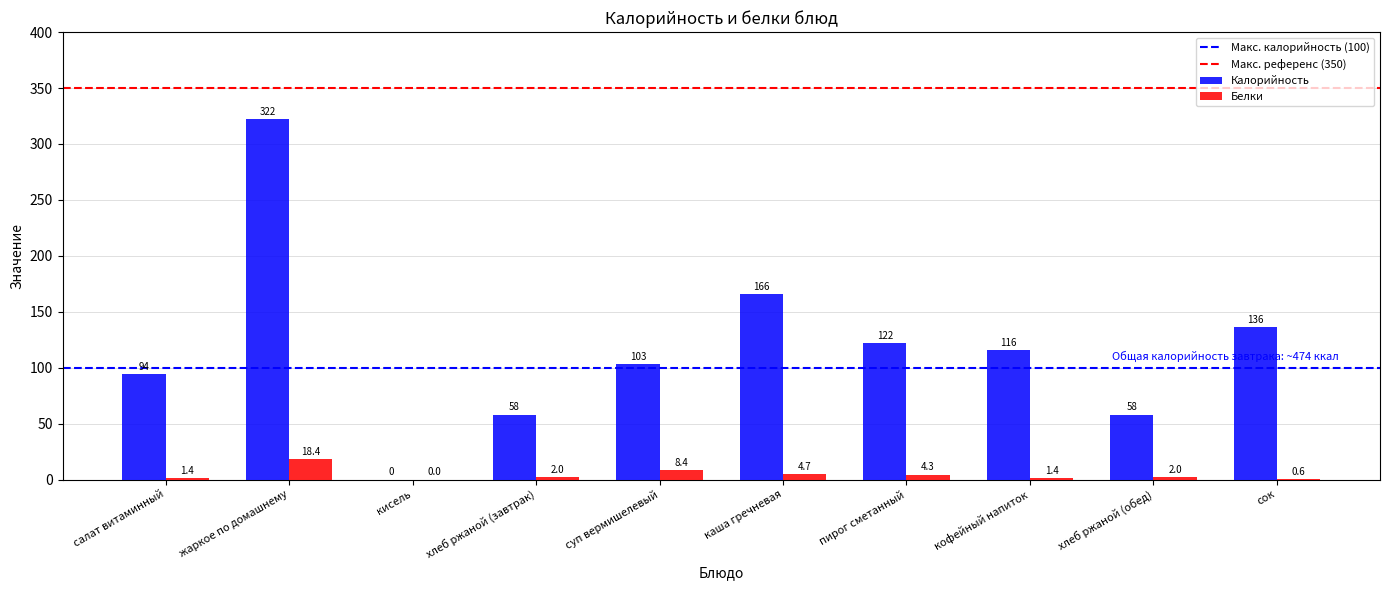

True or false: Калорийность has a value of 103.0 at суп вермишелевый.

True